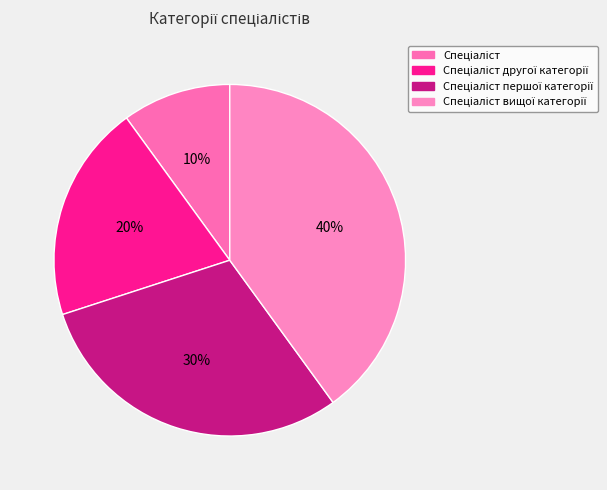

To the nearest percent, what is the average slice percentage?

25%